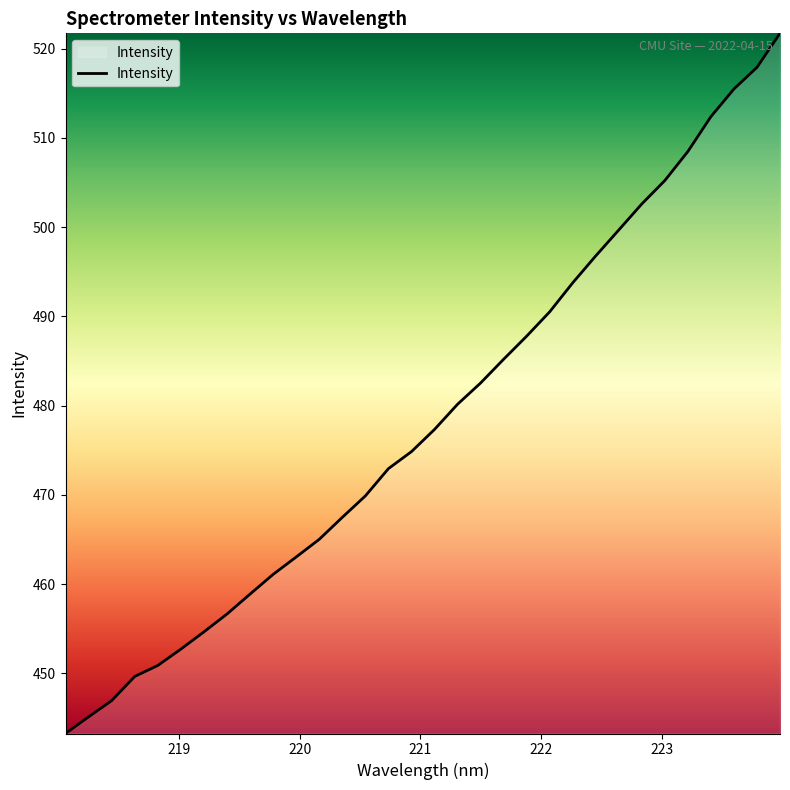

What is the maximum value shown in the chart?

521.7